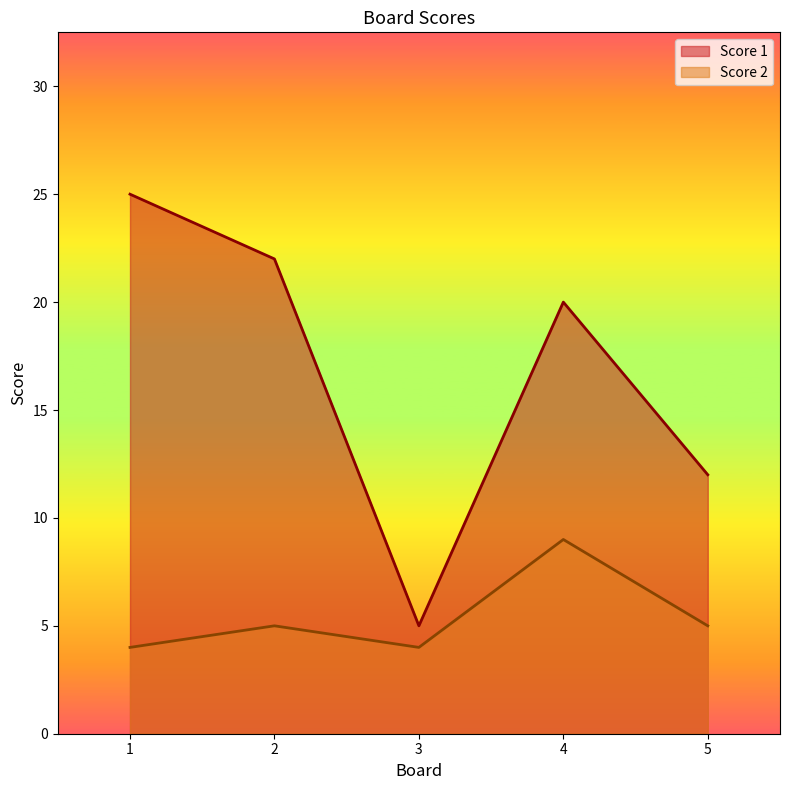

What is the difference between the highest and lowest values at 2?

17